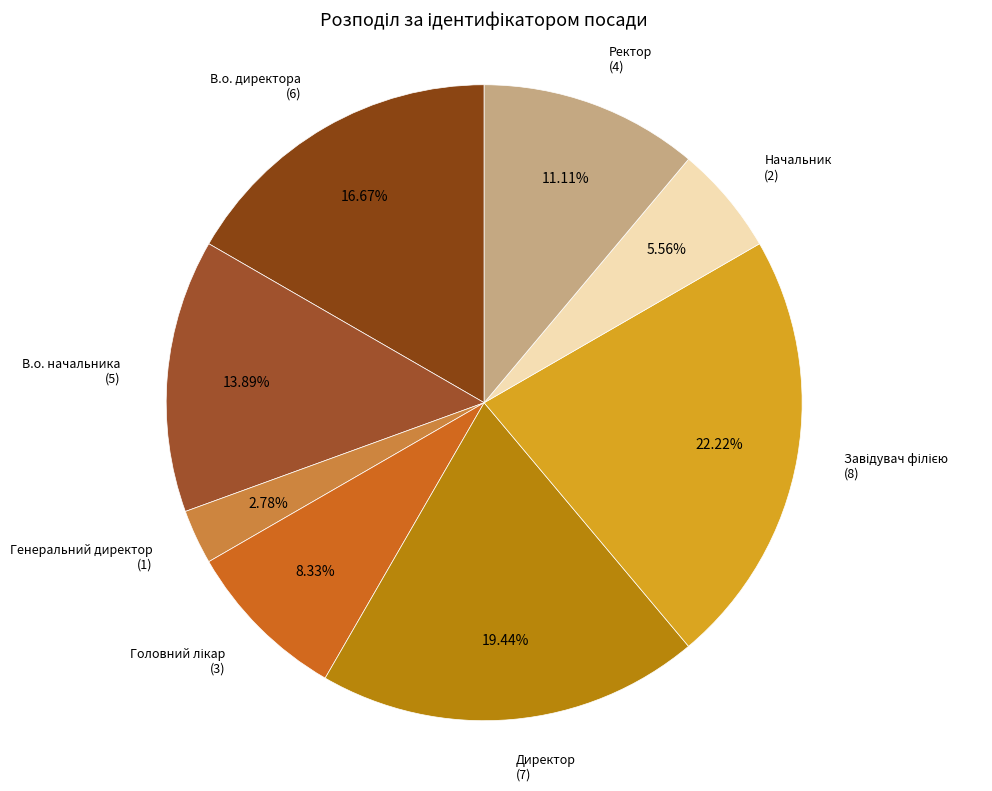

To the nearest percent, what is the difference between the largest and smallest slice percentages?

19%